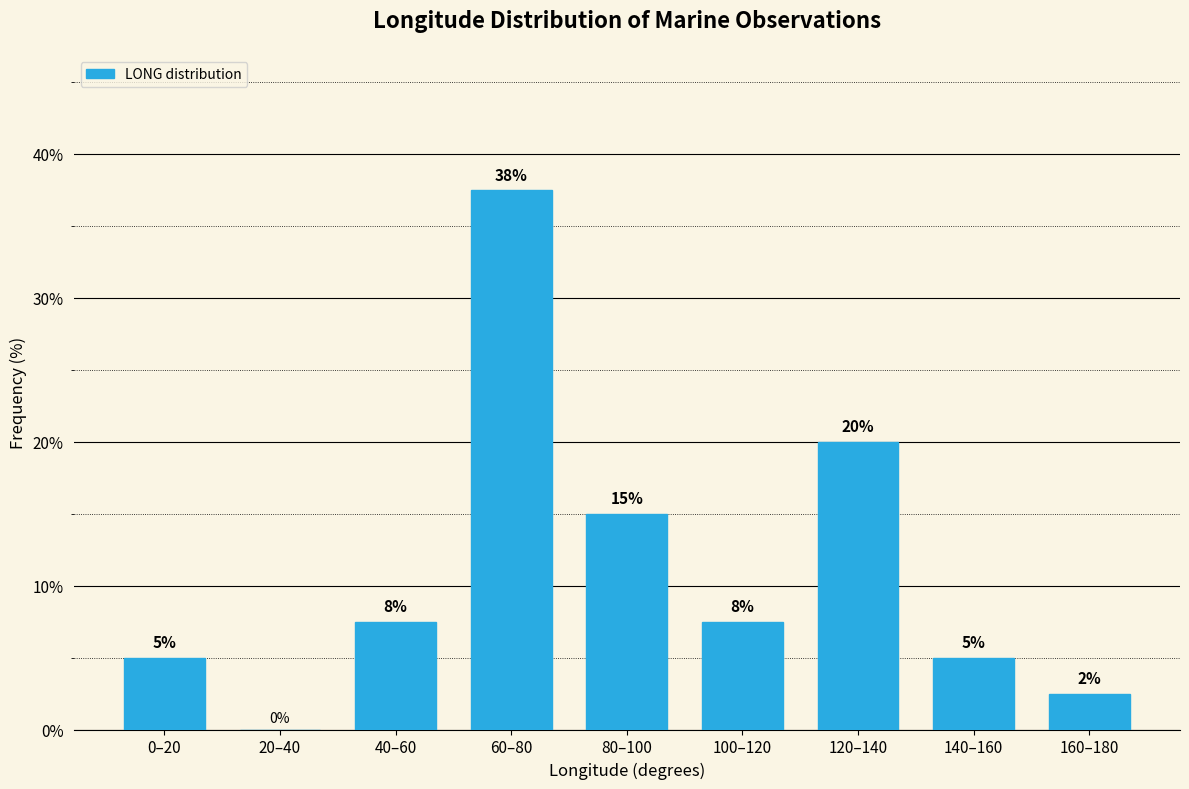

Between 160–180 and 80–100, which is larger?

80–100